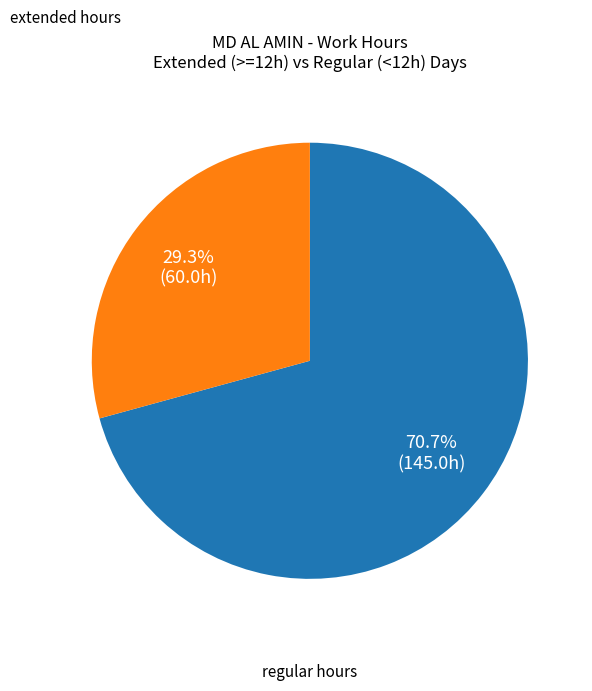

Does any single category account for the majority?

Yes